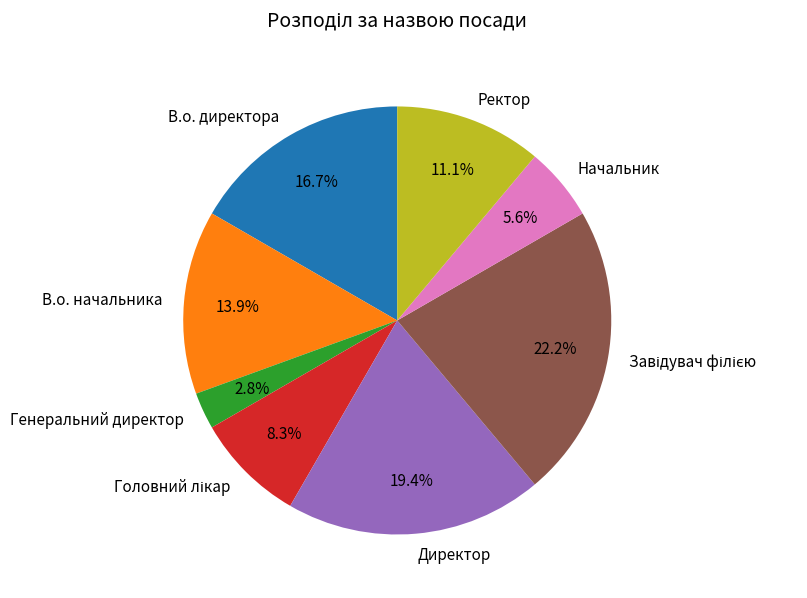

What percentage is the Генеральний директор slice, to the nearest percent?

3%